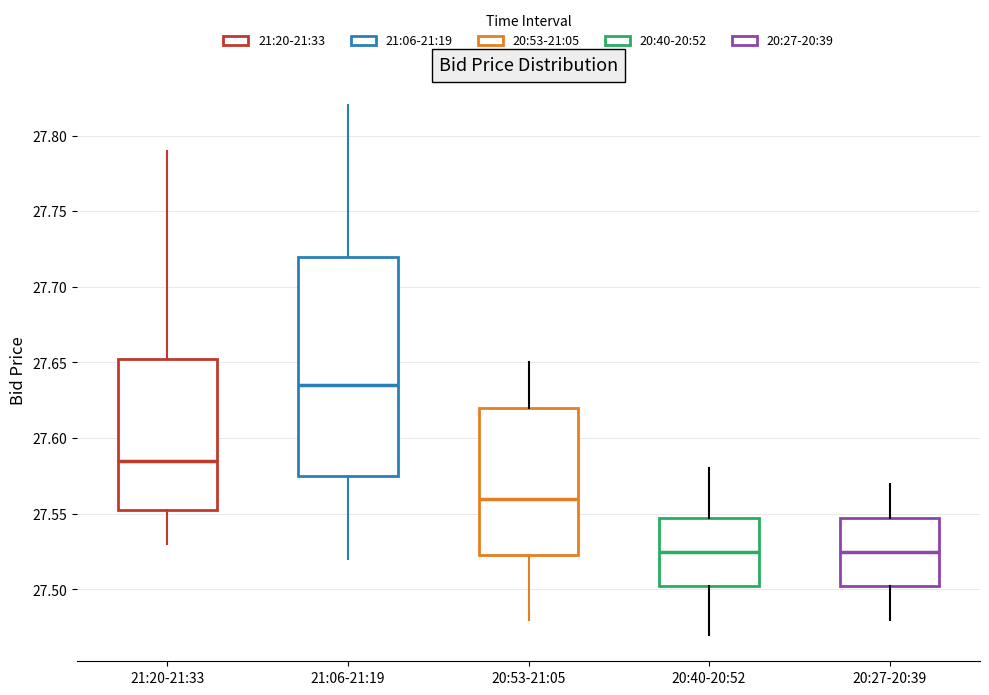

Reading left to right, read every box against the y-axis: the position of its median line, the range the box covers, and the ends of its whiskers. The values are not printed on the chart, so give them approximately, as read against the axis.

21:20-21:33: median 27.585, box 27.555 to 27.655, whiskers 27.530 to 27.790
21:06-21:19: median 27.635, box 27.575 to 27.720, whiskers 27.520 to 27.820
20:53-21:05: median 27.560, box 27.525 to 27.620, whiskers 27.480 to 27.650
20:40-20:52: median 27.525, box 27.505 to 27.550, whiskers 27.470 to 27.580
20:27-20:39: median 27.525, box 27.505 to 27.550, whiskers 27.480 to 27.570